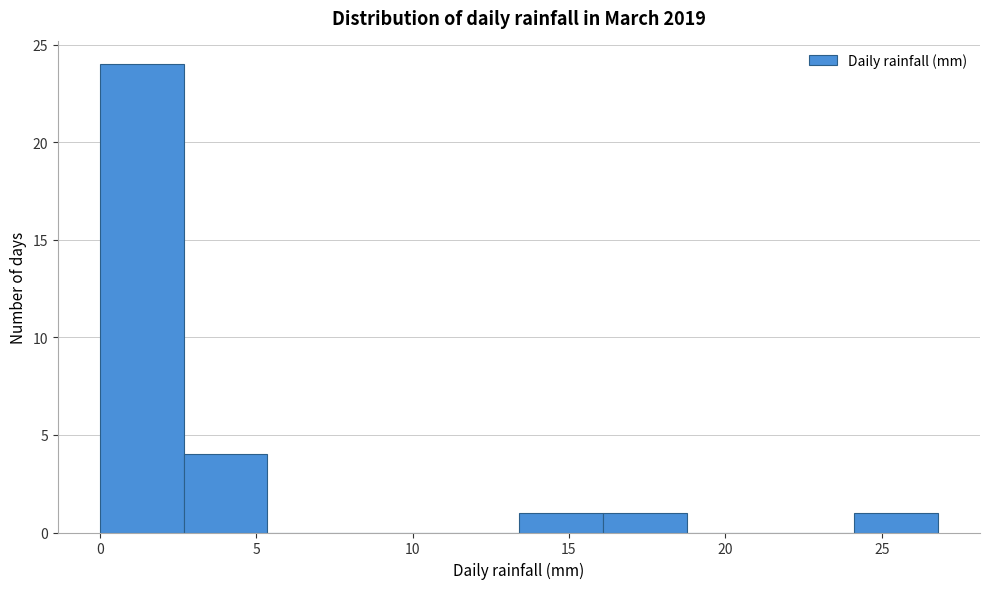

Reading left to right, transcribe this chart: for each bar, give the range it covers on the x-axis and its height. Neither the bar edges nor the heights are printed on the chart, so give them approximately, as read against the axes.

0.0 to 2.5: 24
2.5 to 5.5: 4
5.5 to 8.0: 0
8.0 to 10.5: 0
10.5 to 13.5: 0
13.5 to 16.0: 1
16.0 to 19.0: 1
19.0 to 21.5: 0
21.5 to 24.0: 0
24.0 to 27.0: 1